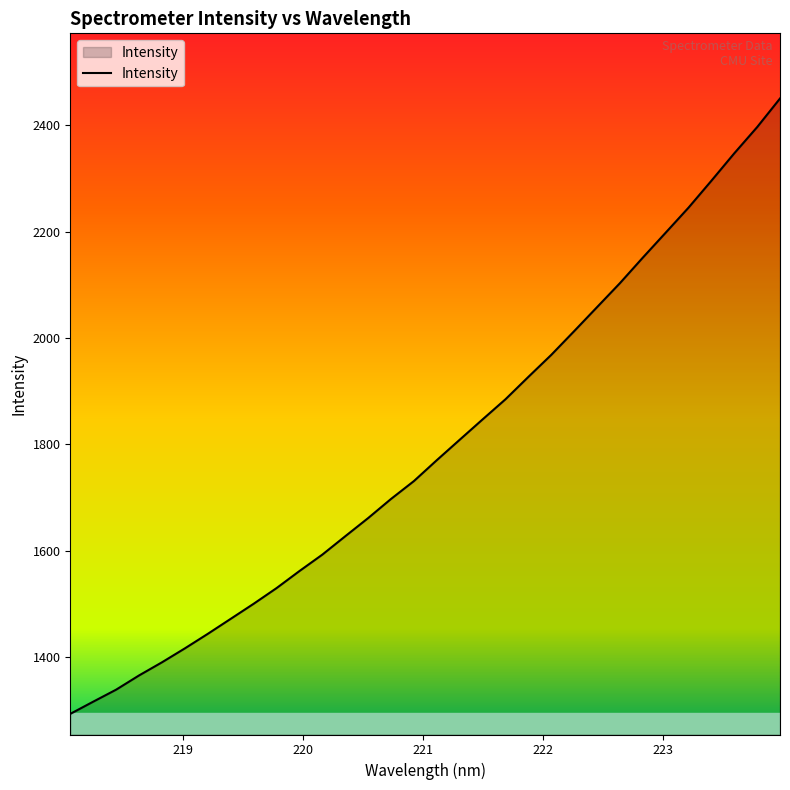

What is the maximum value shown in the chart?

2450.4